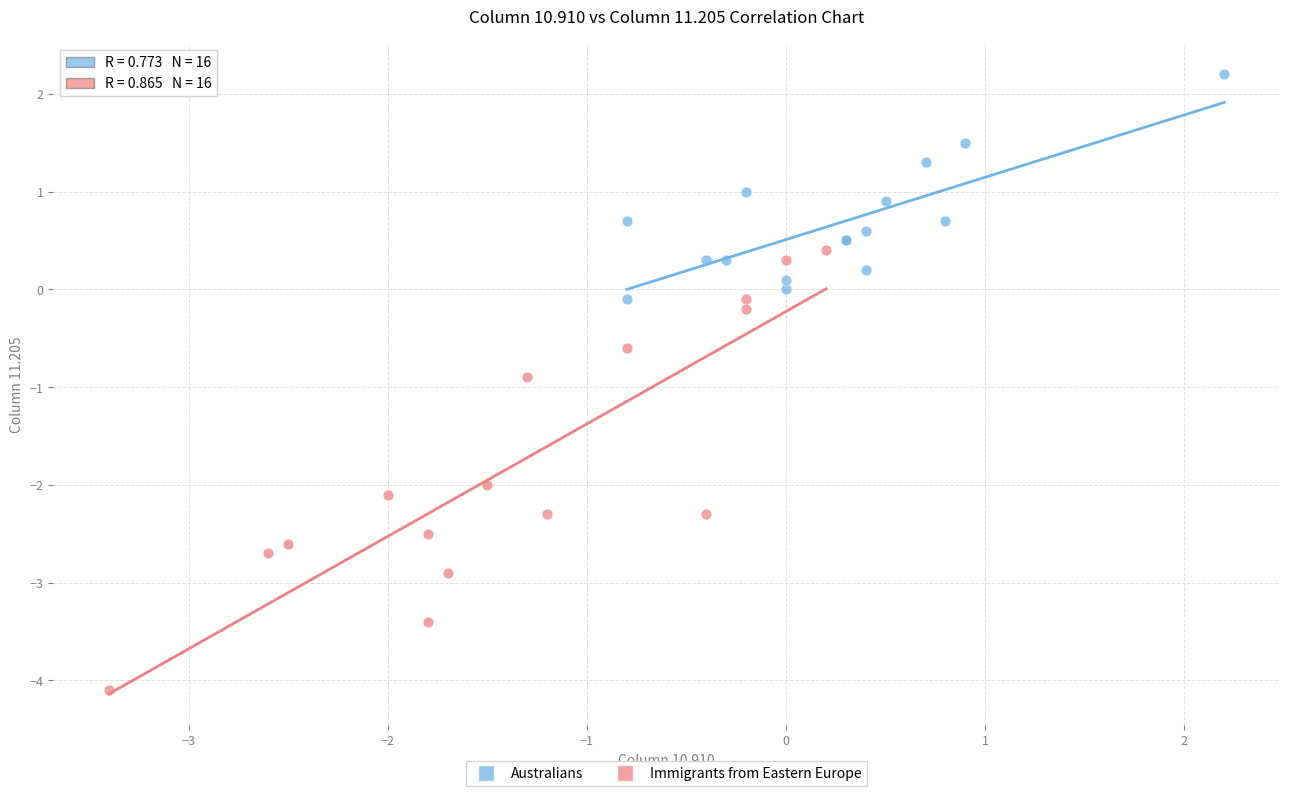

Which series has the largest Y range (max minus min)?

Immigrants from Eastern Europe